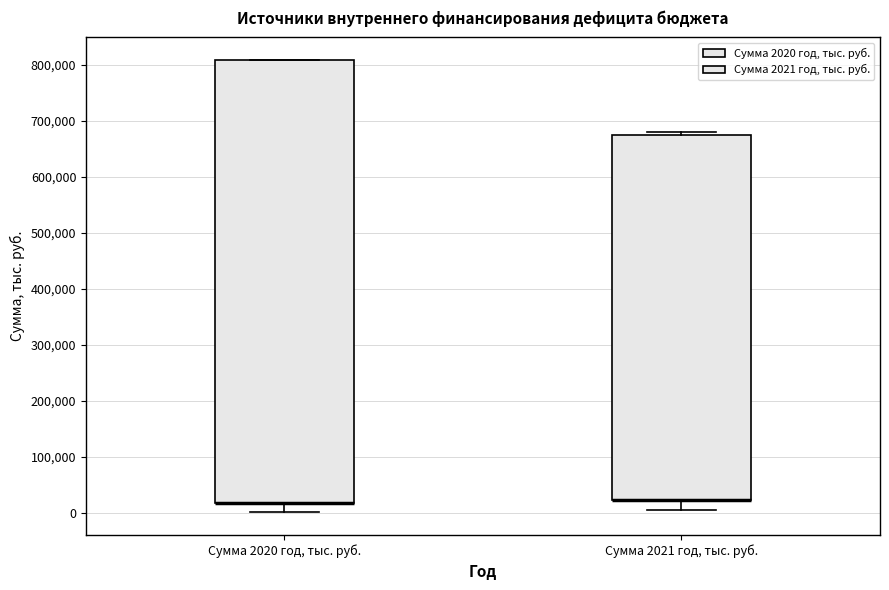

Where is the lower edge of the box for Сумма 2020 год, тыс. руб. on the y-axis? The values are not printed on the chart, so give them approximately, as read against the axis.

20000